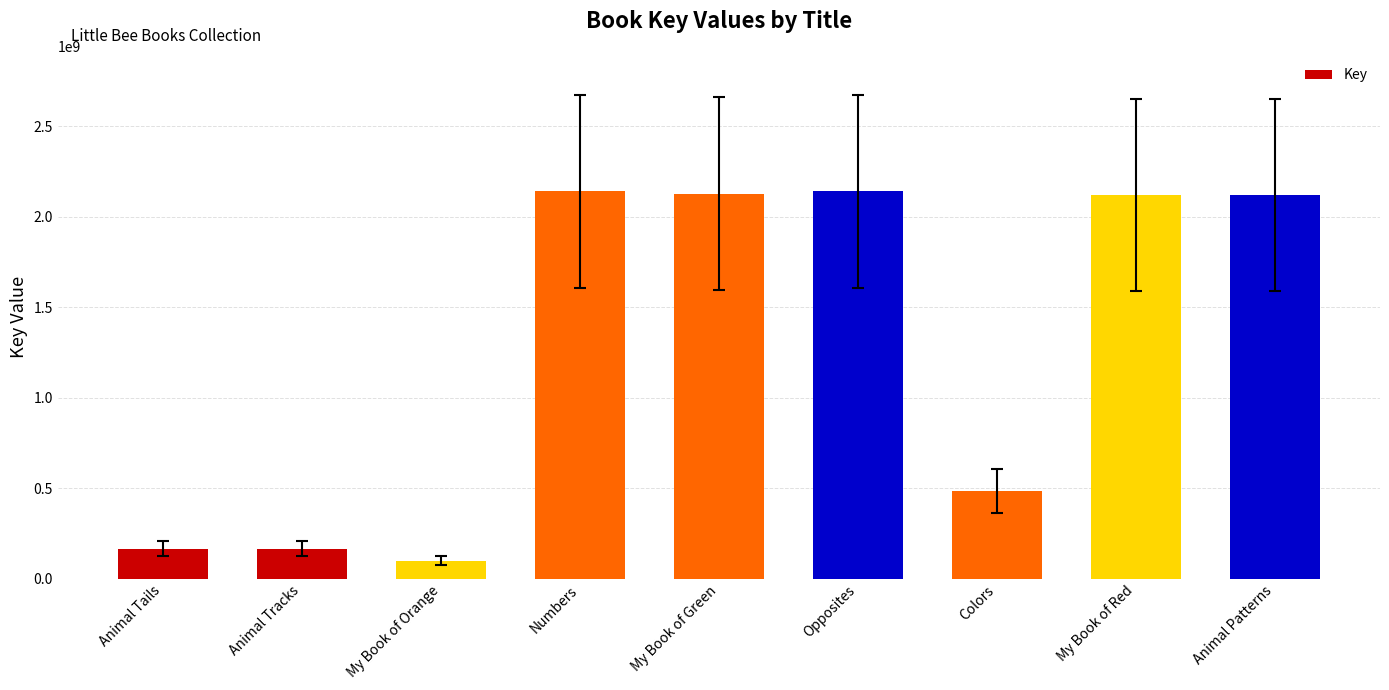

Approximately how many times larger is the value at Colors compared to Animal Tracks?

2.9